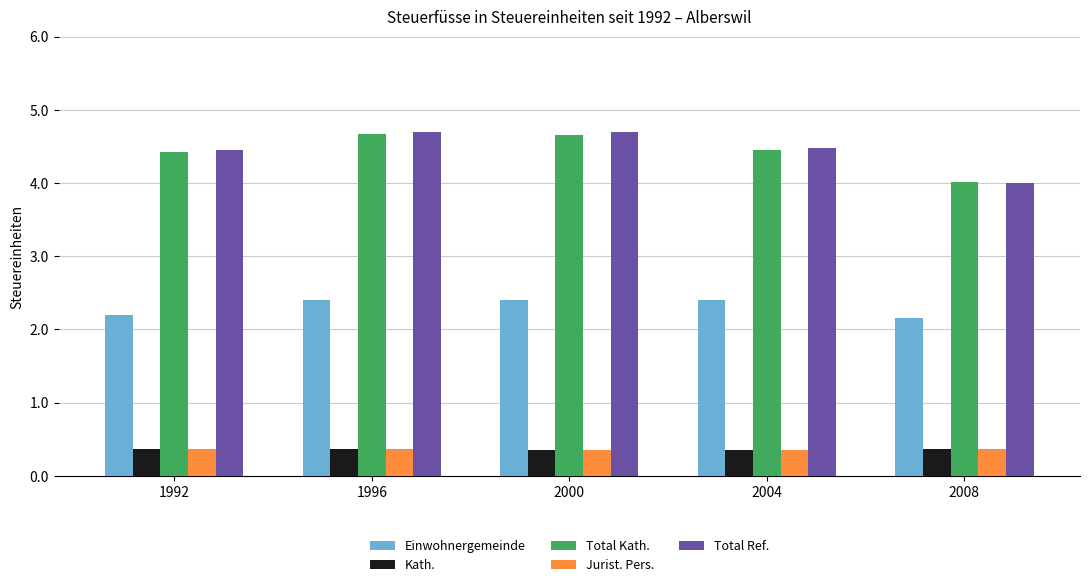

What is the maximum value for Total Ref.?

4.7